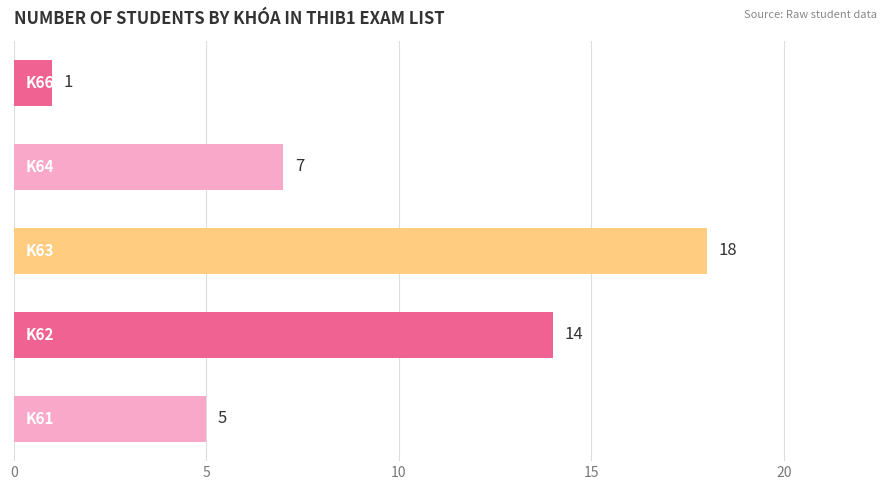

What is the sum of all values?

45